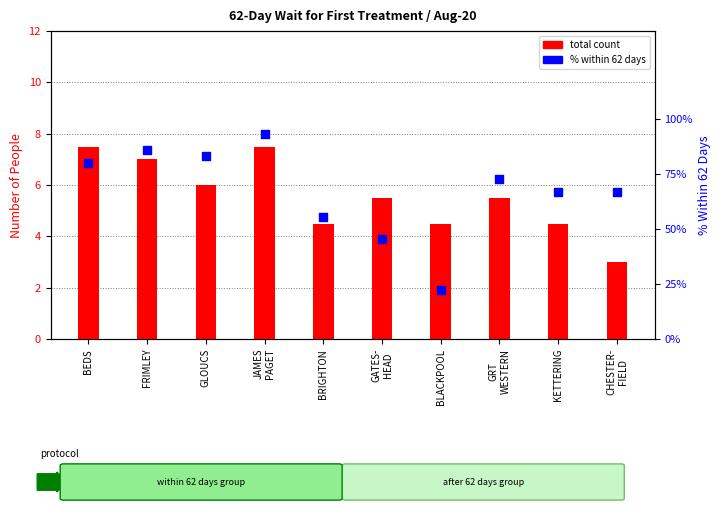

Which series contains the lowest Y value?

% within 62 days